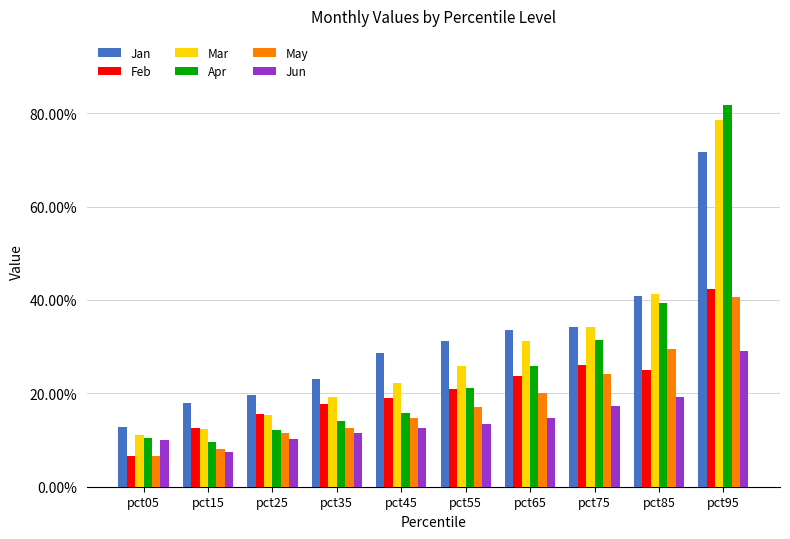

Between pct45 and pct85, which series saw the biggest shift?

Apr